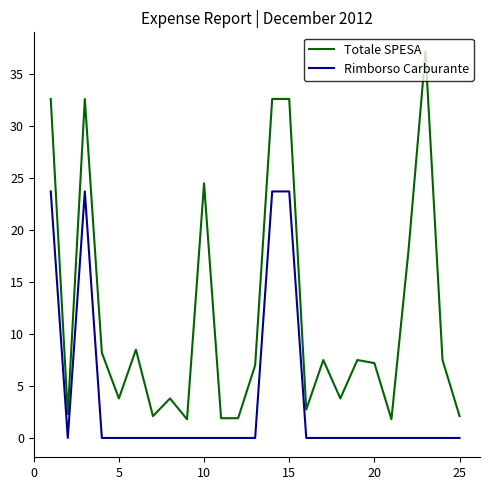

What is the difference between the maximum and minimum values in the Totale SPESA series?

35.4